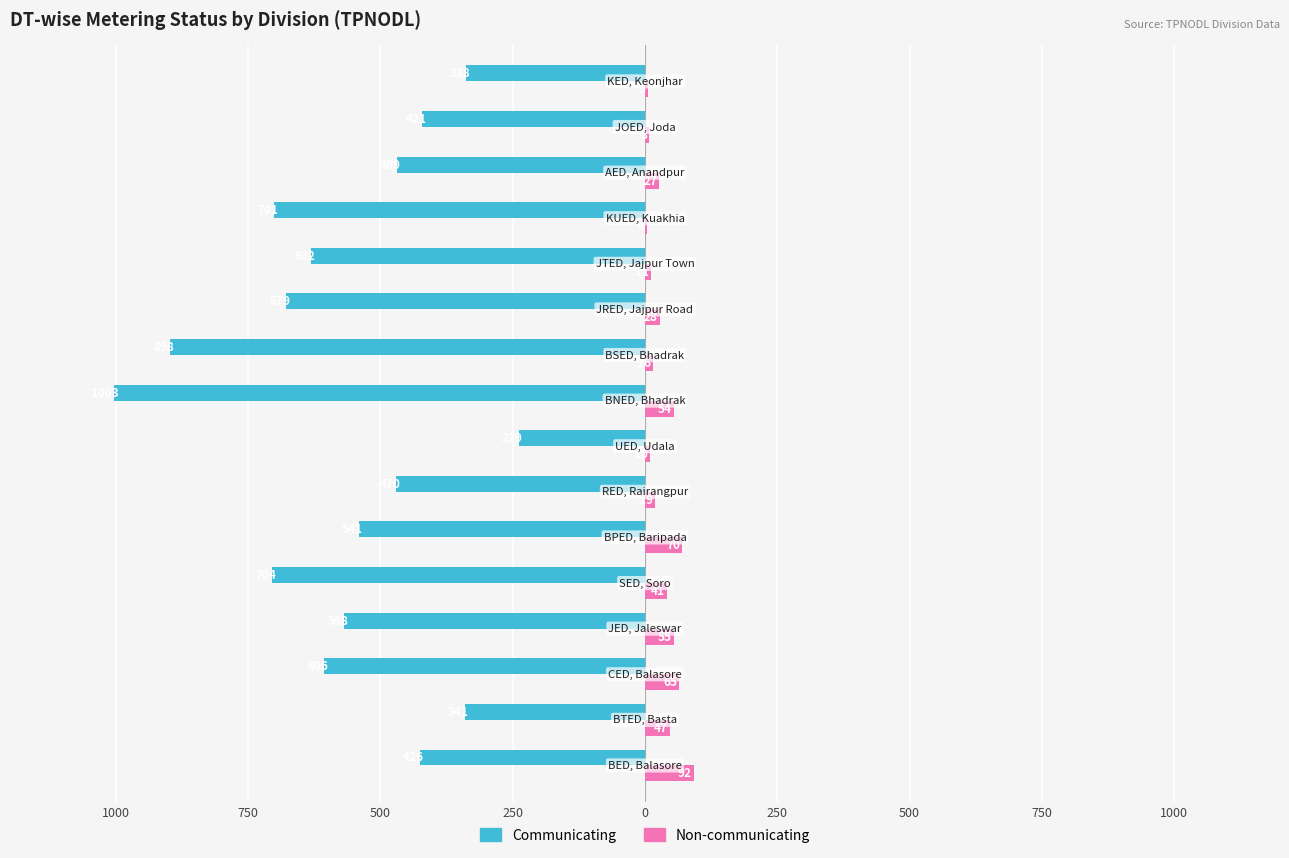

Reading left to right, what are all the values shown in this chart?

Communicating: -426	-341	-606	-568	-704	-541	-470	-239	-1003	-898	-679	-632	-701	-469	-421	-338
Non-communicating: 92	47	65	55	41	70	19	10	54	16	28	11	4	27	8	5